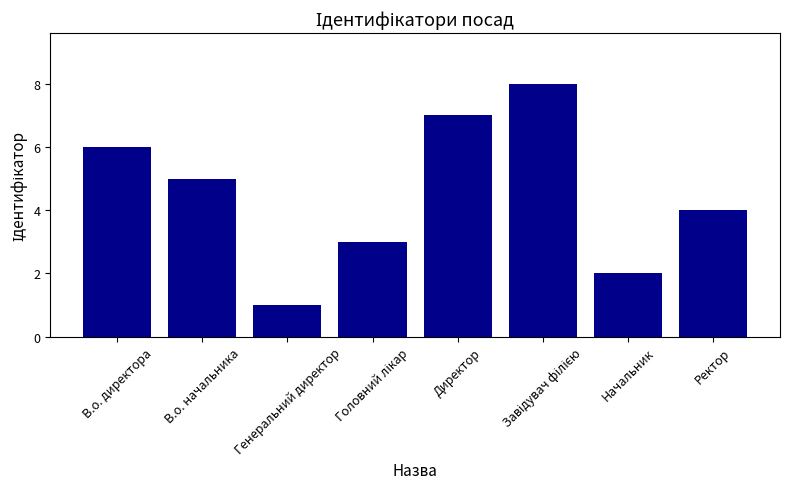

Reading left to right, list all the values displayed in this chart.

6	5	1	3	7	8	2	4